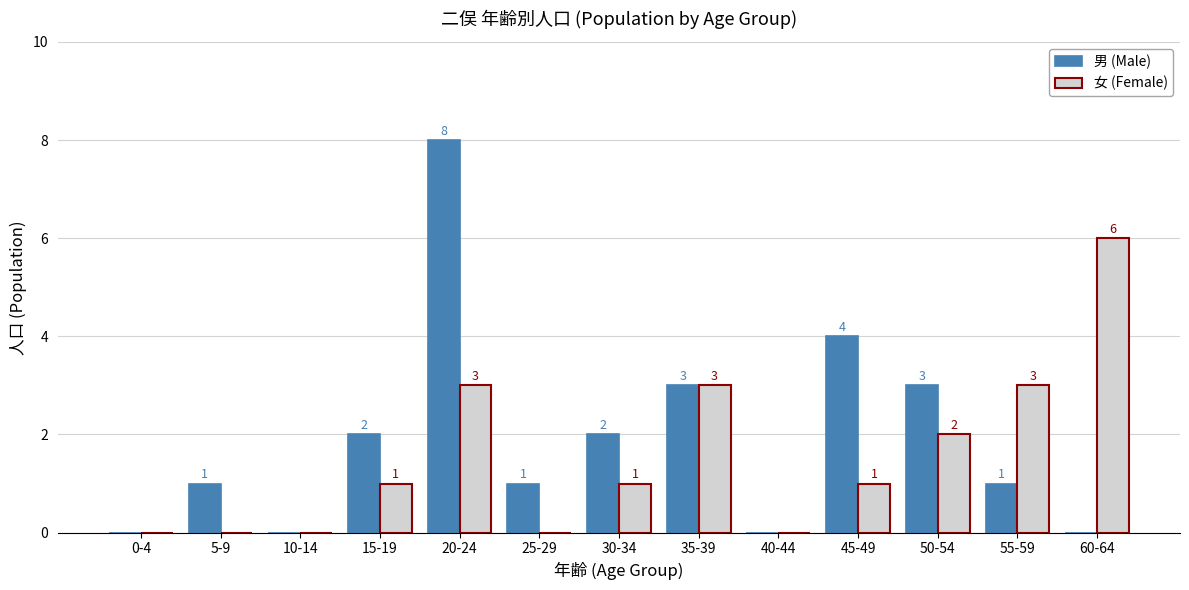

What is the sum of all 男 (Male) values?

25